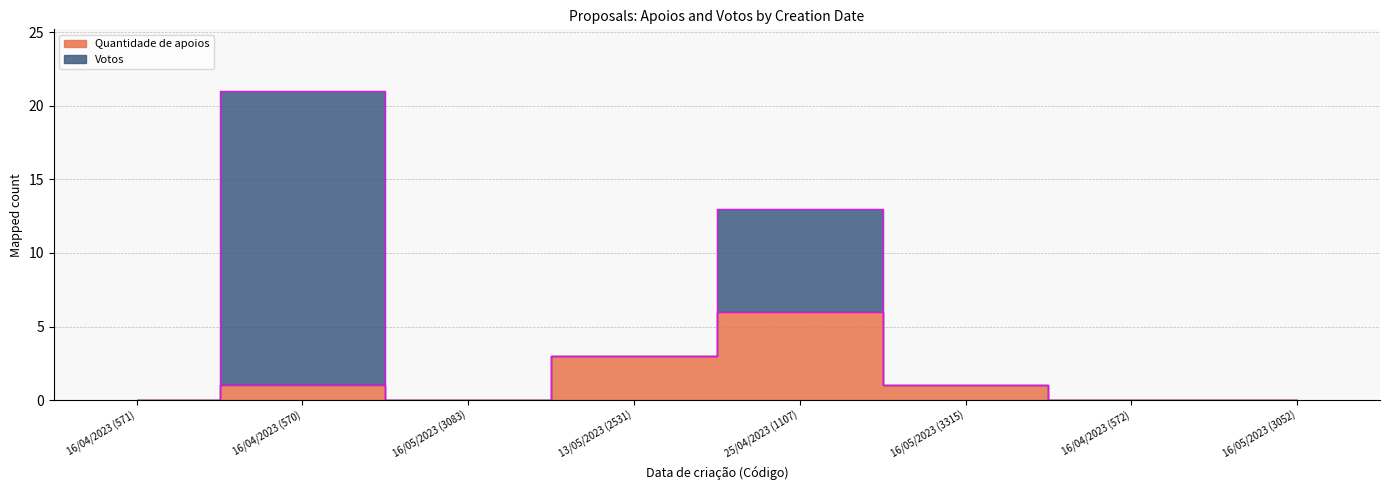

What is the difference between the values at 25/04/2023 (1107) and 13/05/2023 (2531)?

3